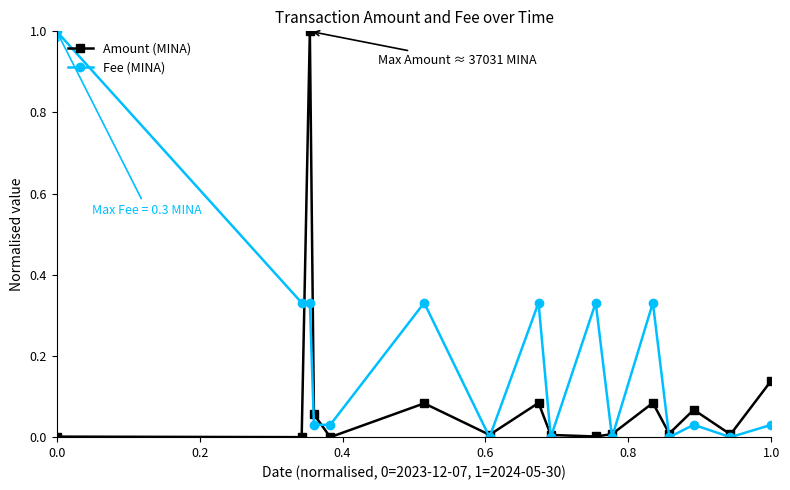

What is the maximum value for Amount (MINA)?

1.0